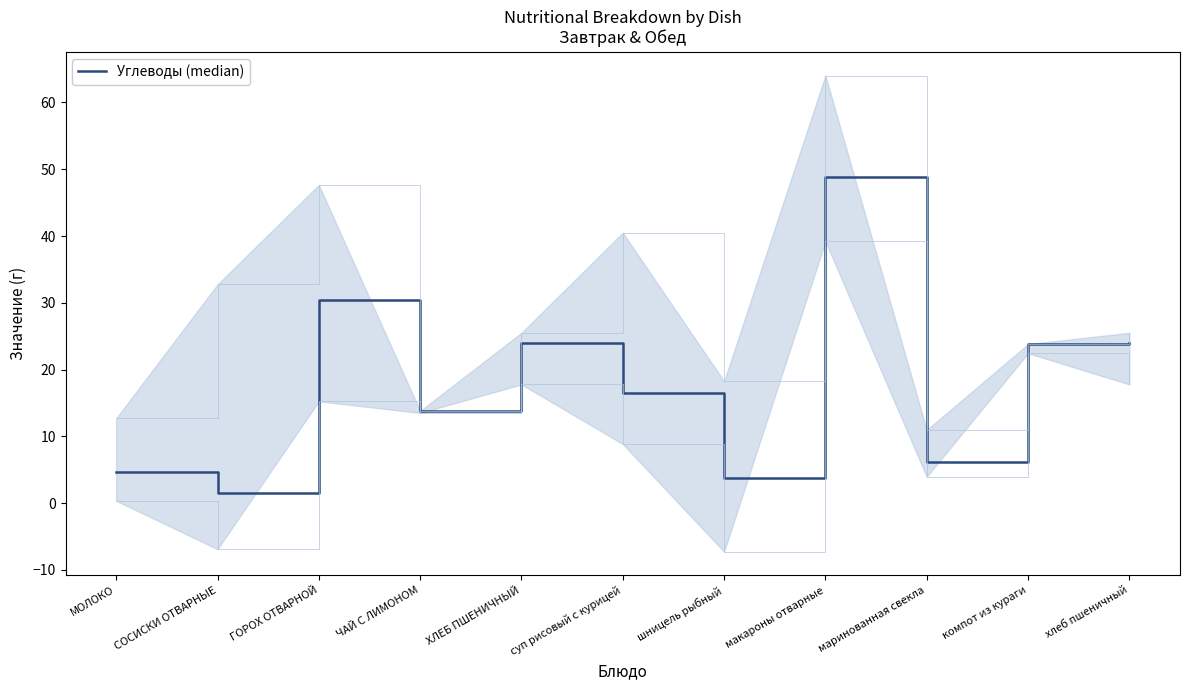

Where is the data nearest to the value 25?

ХЛЕБ ПШЕНИЧНЫЙ